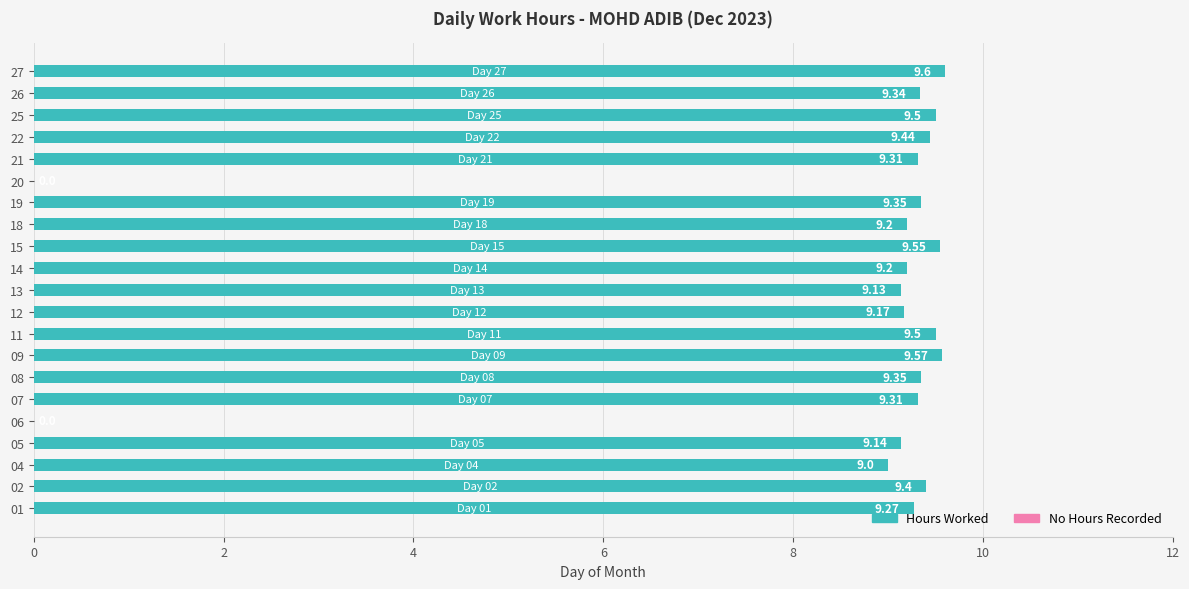

Is it true that the value at 20 is 3.4?

False